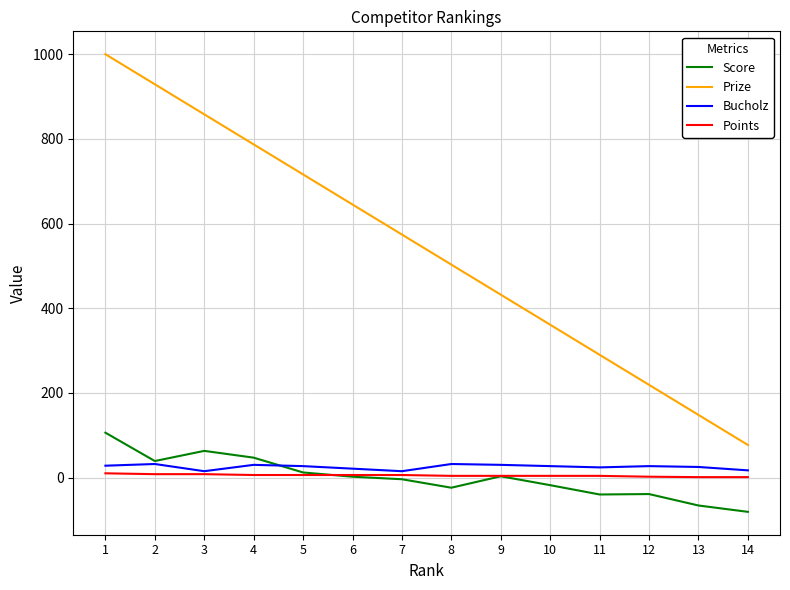

True or false: Prize and Score cross at least once.

False